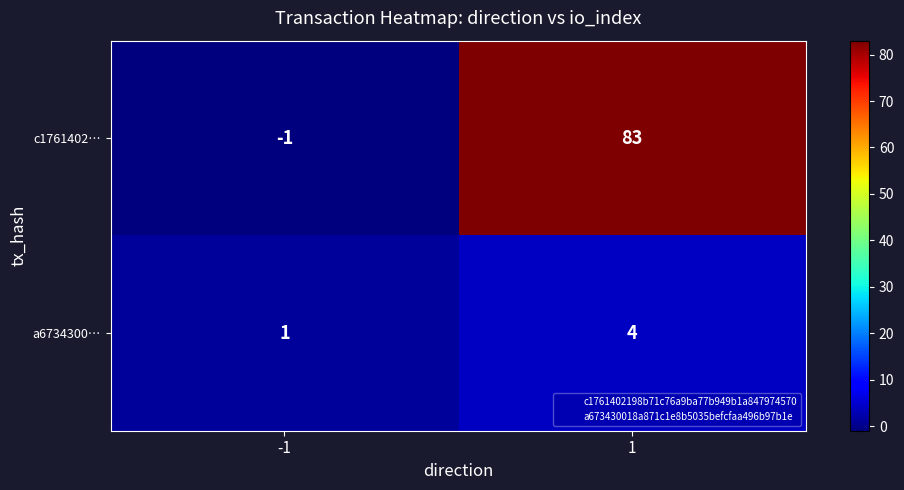

What is the difference between the a6734300… values at 1 and -1?

3